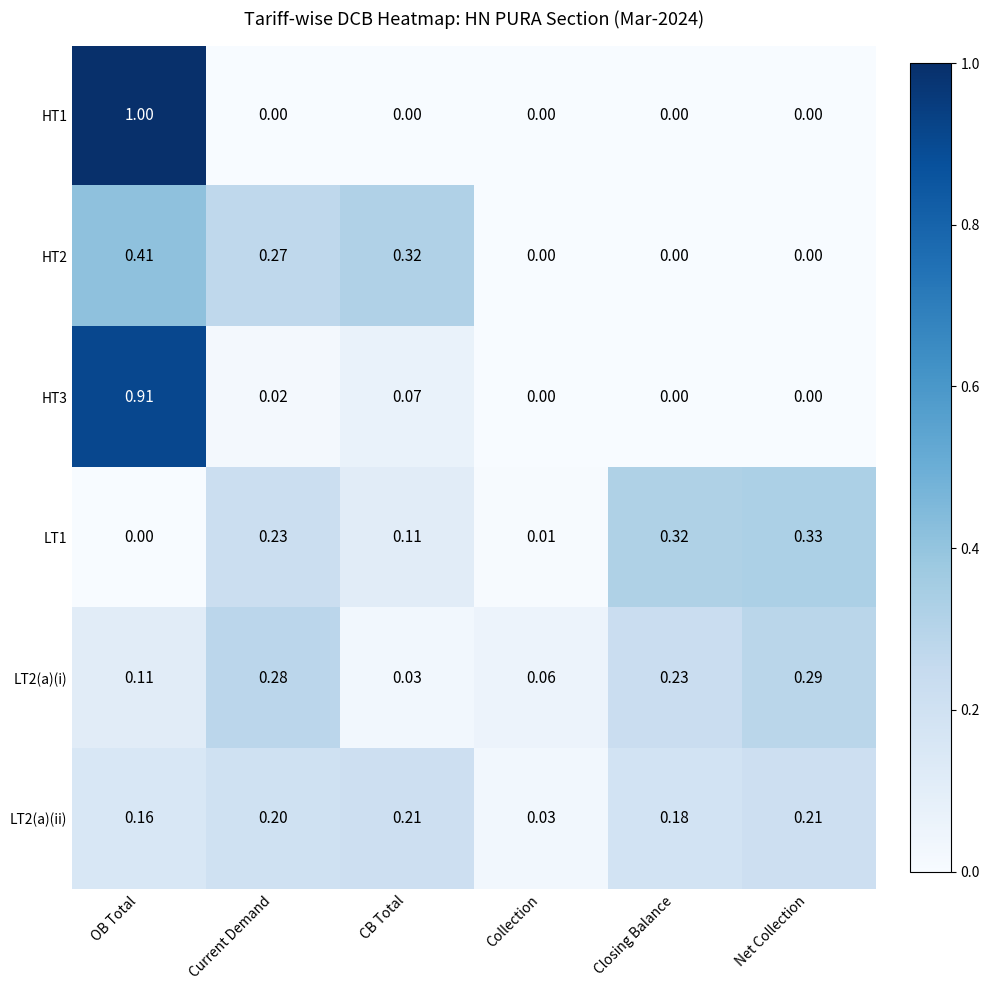

What is the total value across all series at Net Collection?

0.8